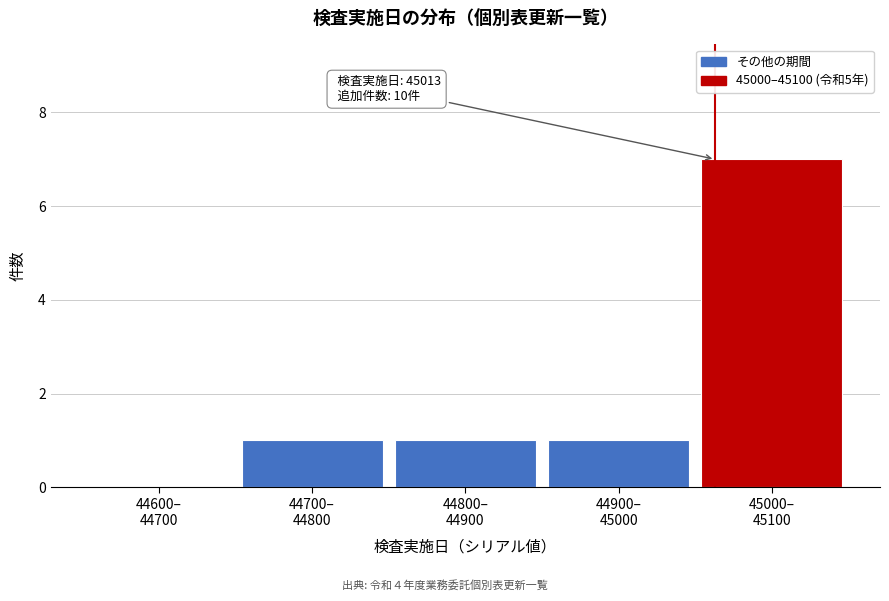

What is the maximum value shown in the chart?

7